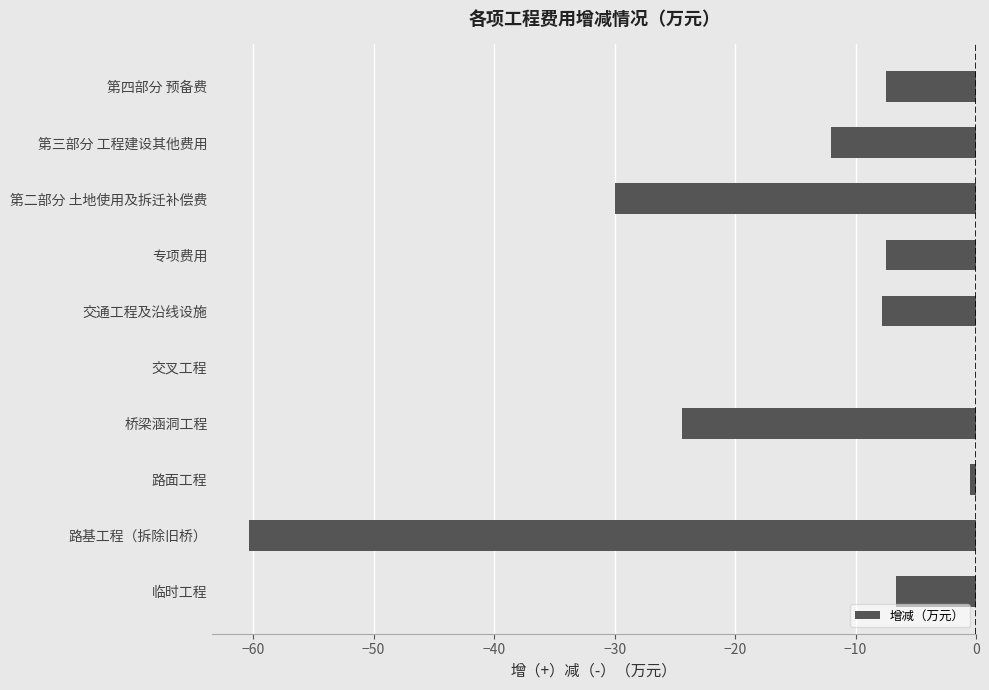

Read the value at 专项费用.

-7.5